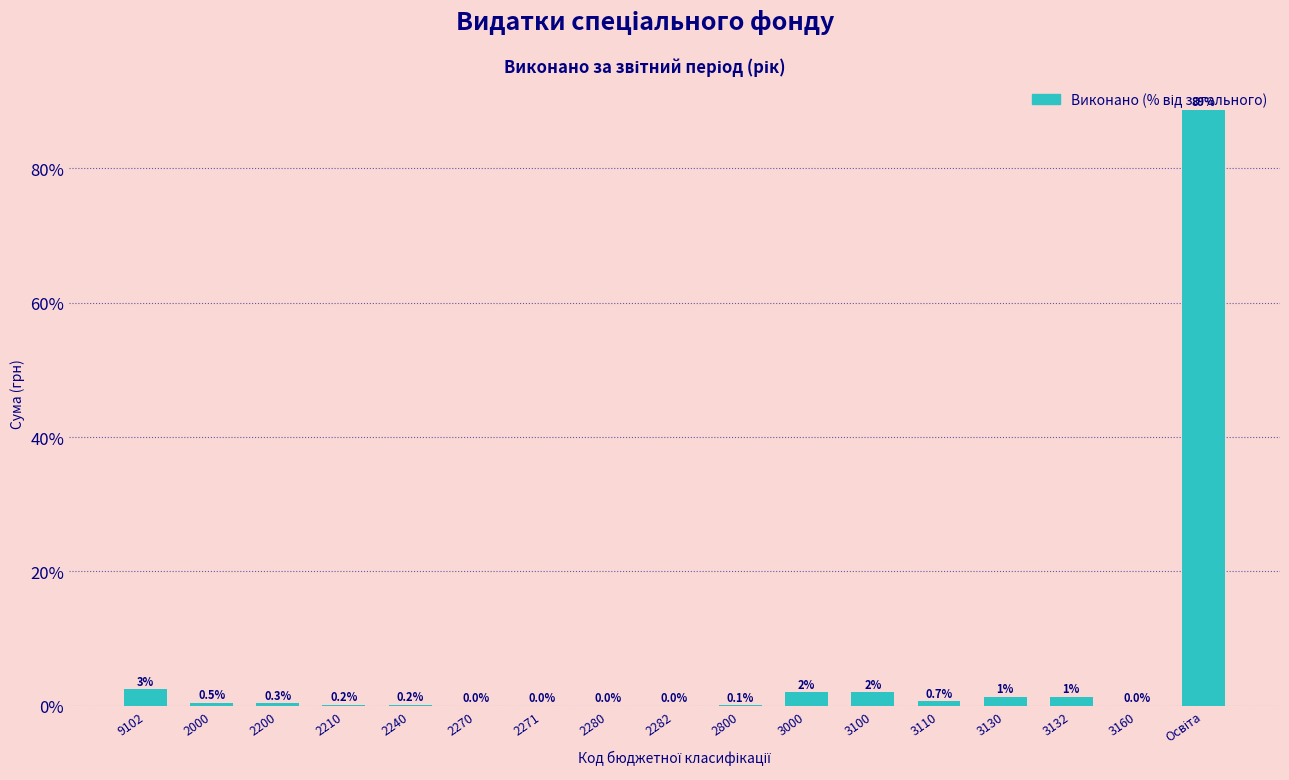

Which has a higher value, 2800 or 2280?

2800